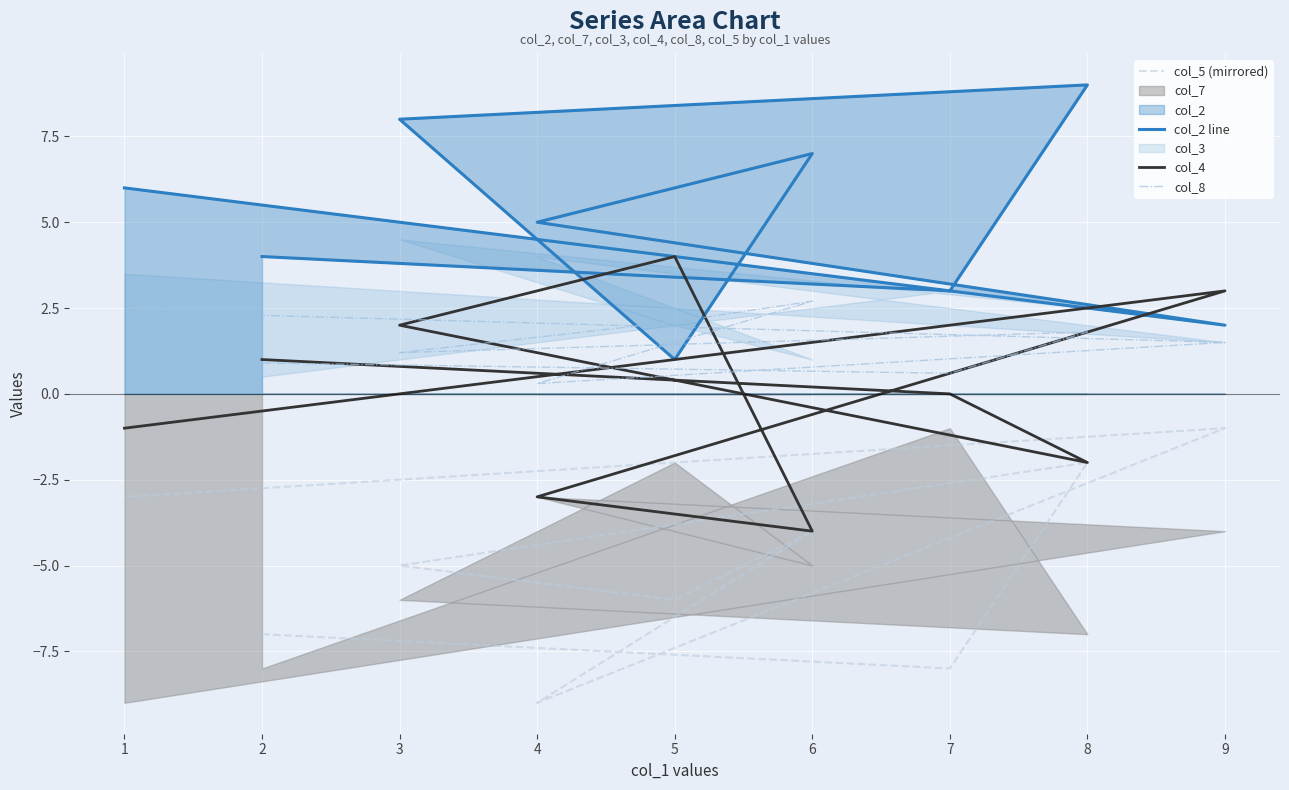

True or false: col_5 (mirrored) and col_8 cross at least once.

False